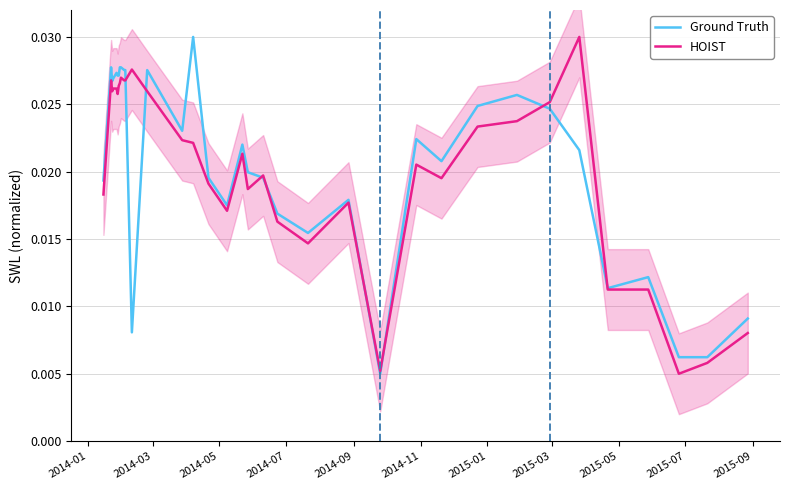

Which series has the largest range (max minus min)?

Ground Truth